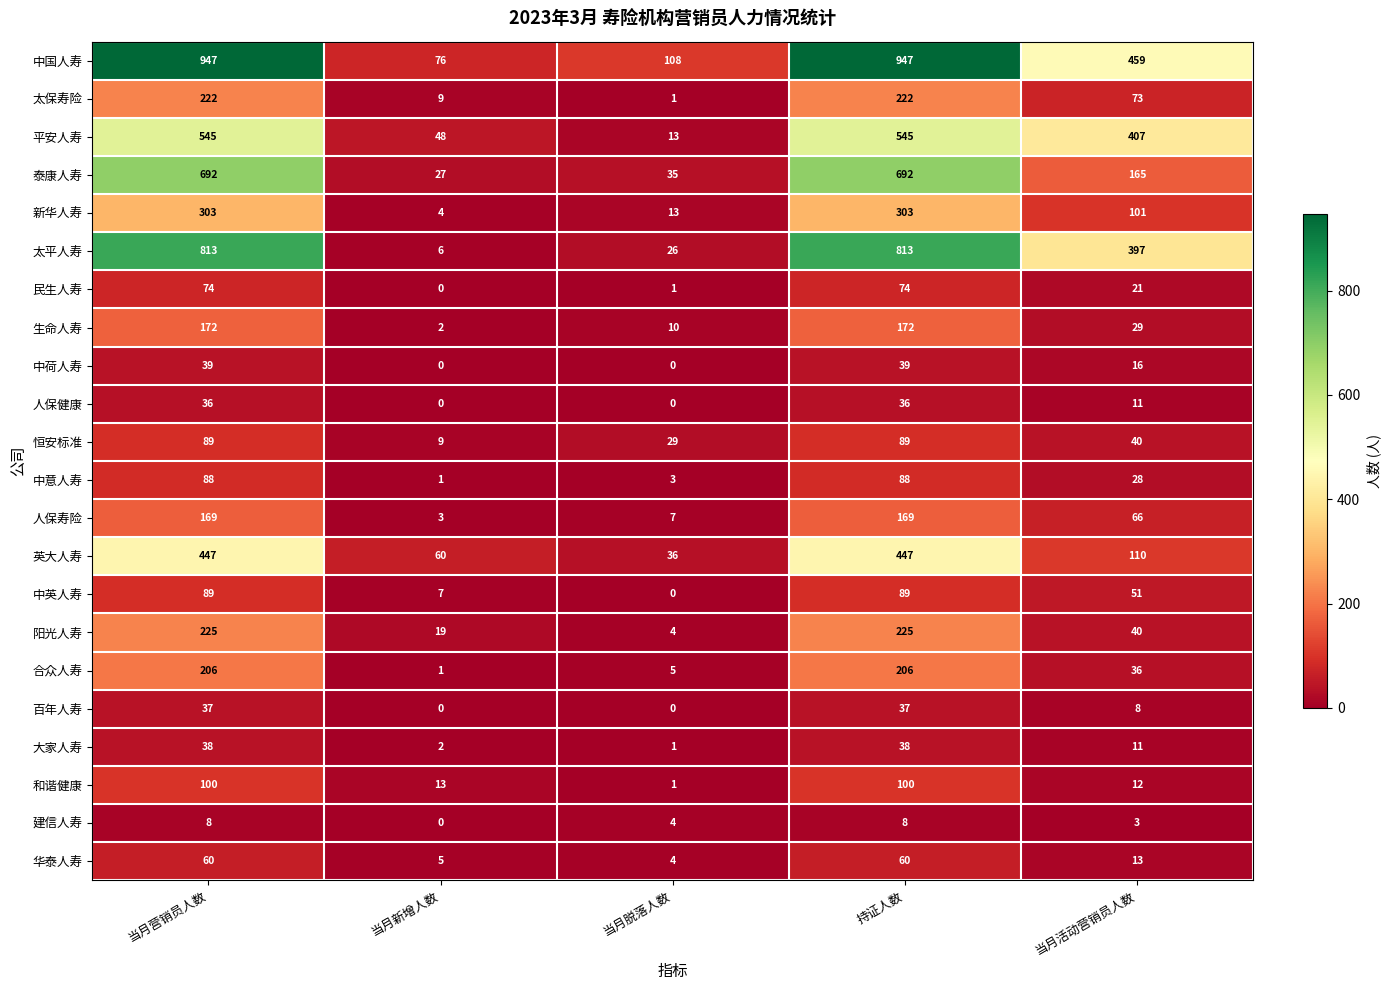

What is the difference between the second highest and second lowest values in the 生命人寿 series?

162